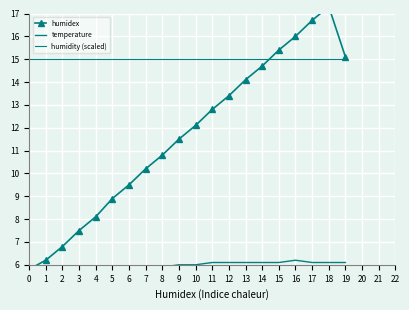

Is this an area chart (filled region under the line)?

No